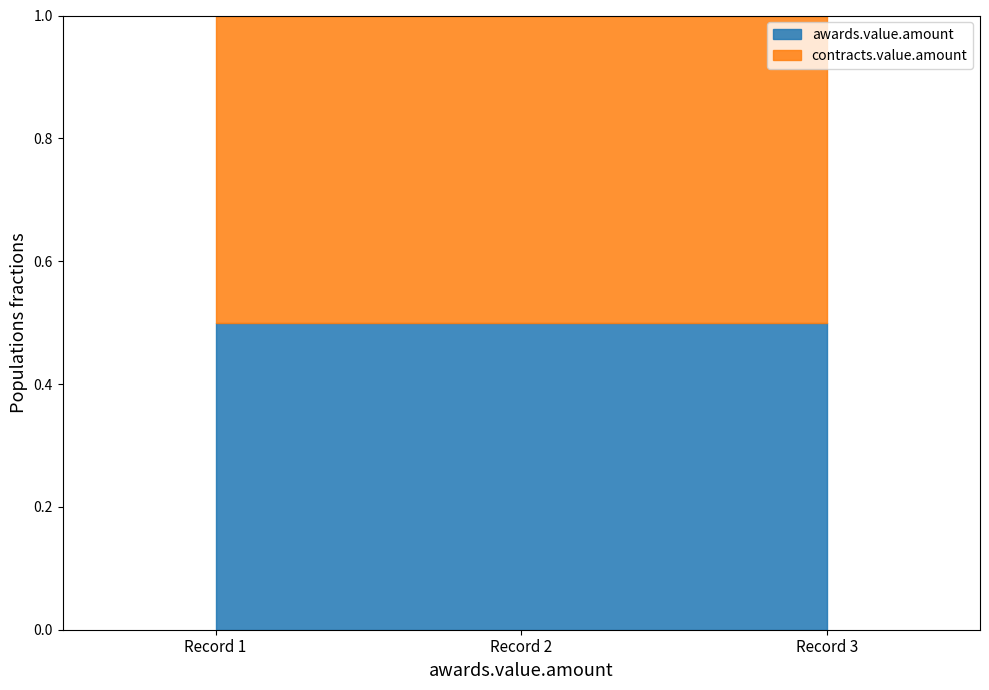

What are all the series names shown in the legend?

awards.value.amount, contracts.value.amount